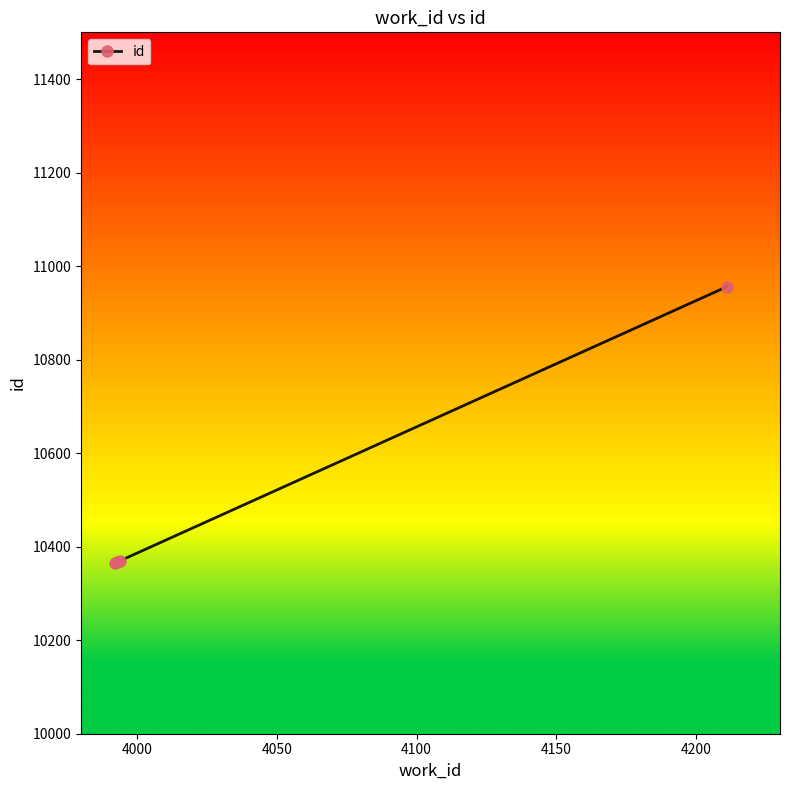

What is the difference between the maximum and minimum values?

590